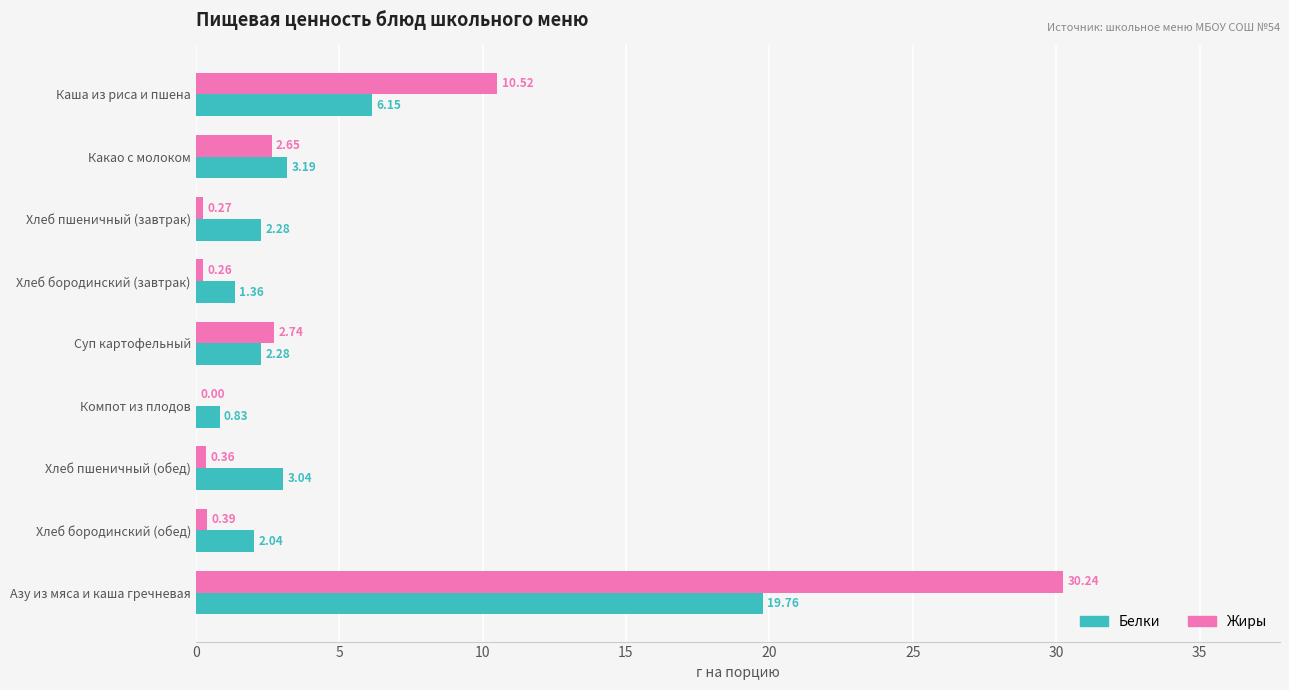

What is the total value across all series at Хлеб бородинский (обед)?

2.4